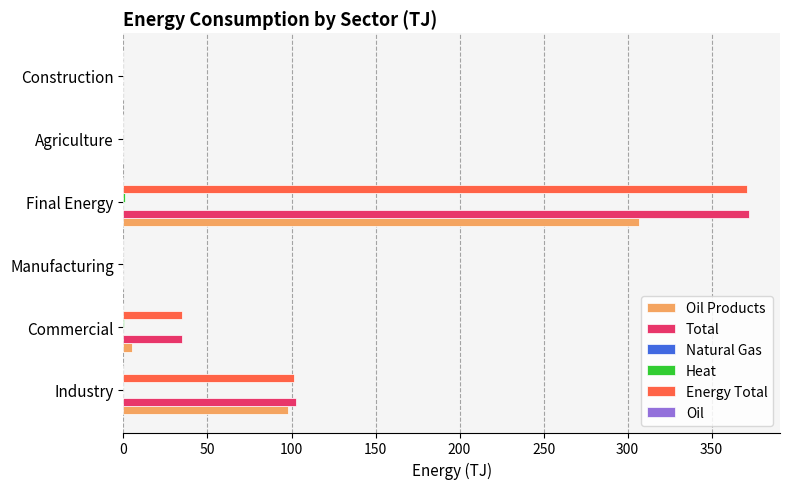

At which label is Energy Total closest to 185?

Industry